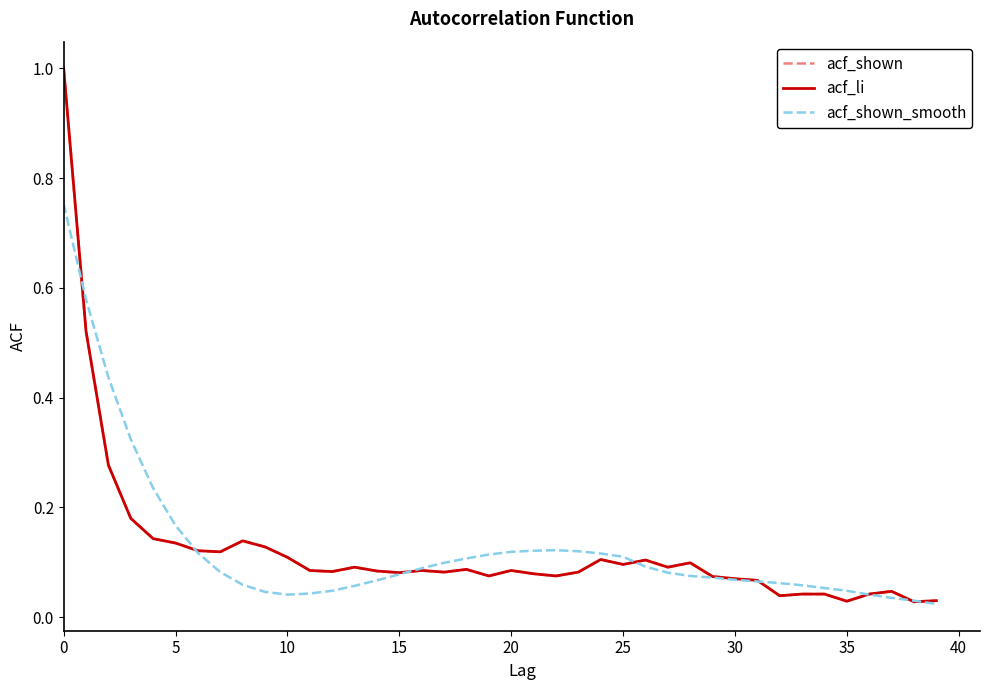

Does the chart have visible grid lines?

No